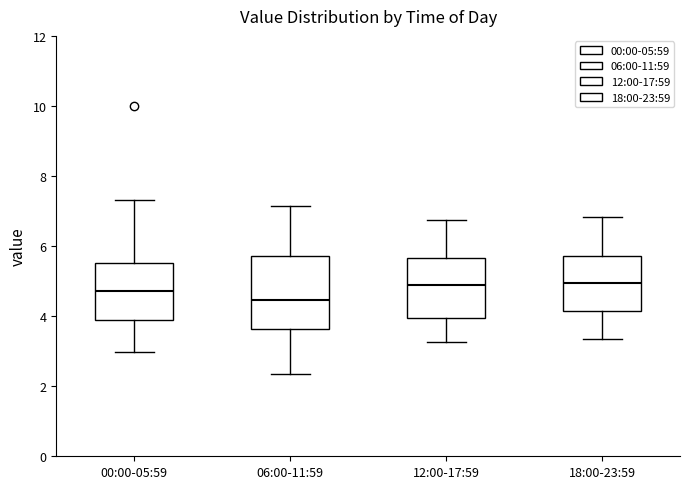

Comparing the boxes themselves (not the whiskers), which one is the tallest?

06:00-11:59